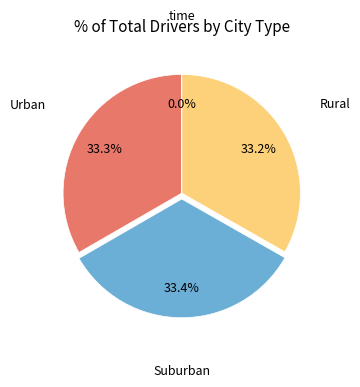

Is there a majority slice in this chart?

No